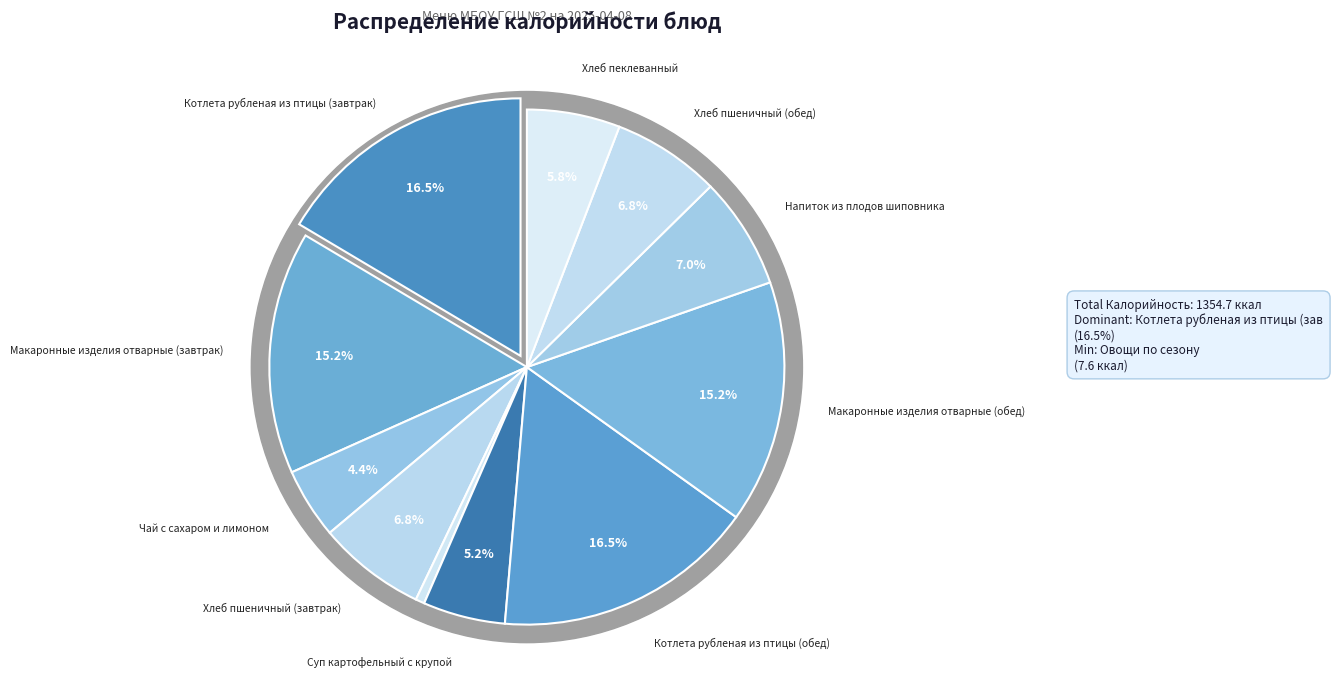

True or false: Хлеб пшеничный (обед) accounts for 1% of the total.

False